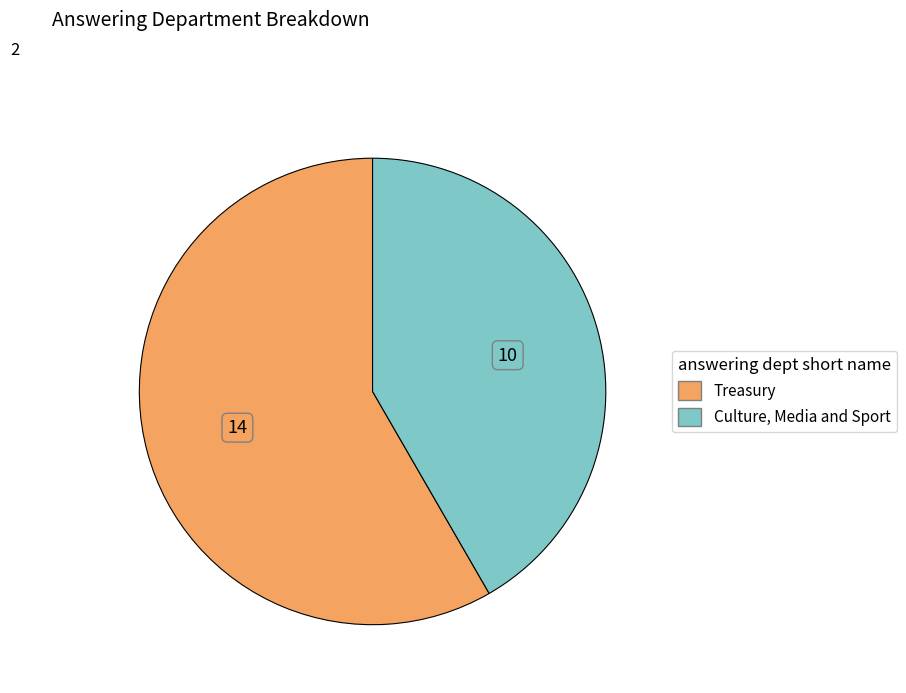

Does any single category account for the majority?

Yes